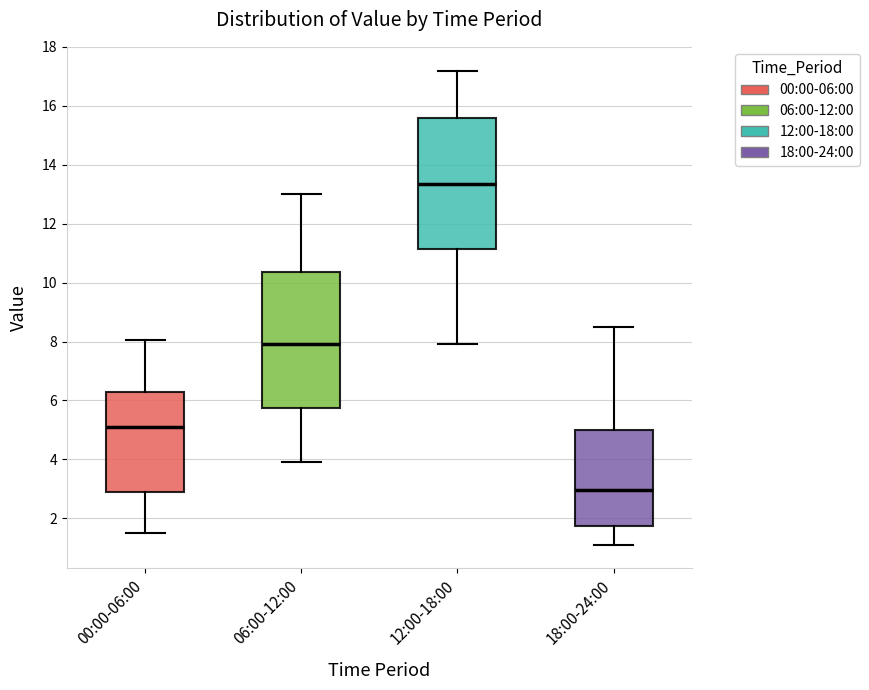

Reading left to right, transcribe this box plot: for each box, give where its median line is, the range the box spans, and where its two whiskers end, as read against the y-axis. The values are not printed on the chart, so give them approximately, as read against the axis.

00:00-06:00: median 5.2, box 2.8 to 6.4, whiskers 1.6 to 8.0
06:00-12:00: median 8.0, box 5.8 to 10.4, whiskers 4.0 to 13.0
12:00-18:00: median 13.4, box 11.2 to 15.6, whiskers 8.0 to 17.2
18:00-24:00: median 3.0, box 1.8 to 5.0, whiskers 1.2 to 8.6